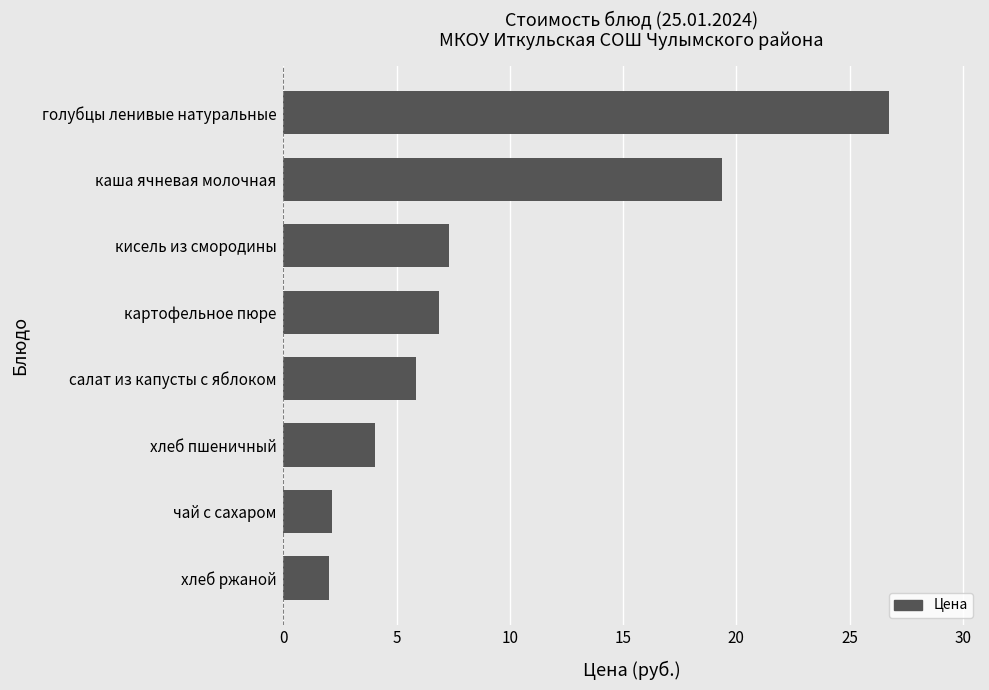

What is the maximum value shown in the chart?

26.8